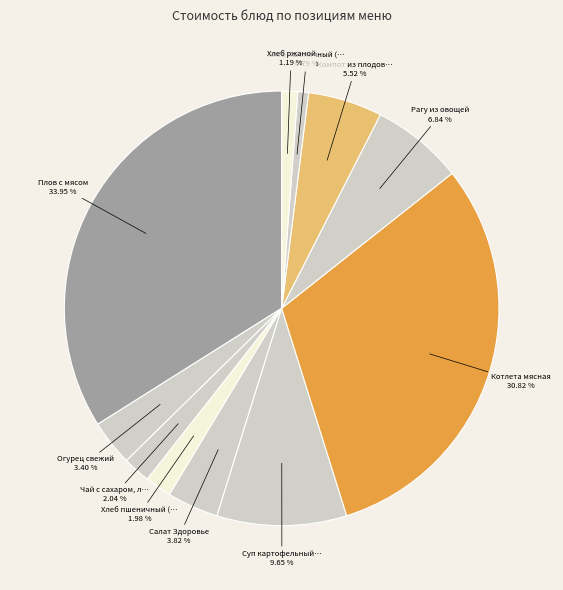

To the nearest percent, what is the average slice percentage?

9%